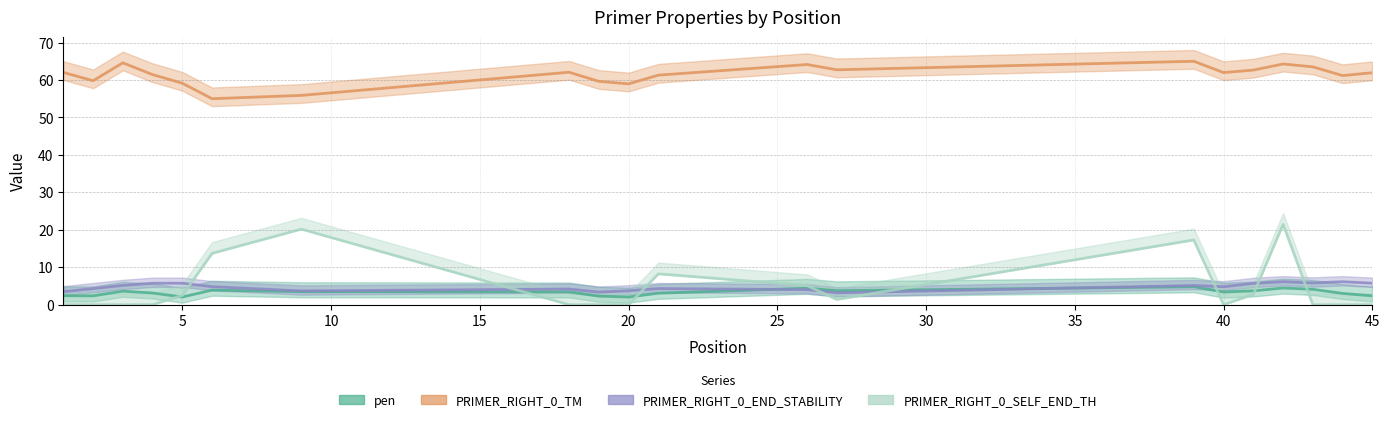

Reading right to left, list all the values displayed in this chart.

pen: 2.4	3.0	4.1	4.5	3.7	3.4	4.8	3.7	4.4	3.1	2.0	2.3	3.4	3.5	3.9	2.0	3.1	3.6	2.4	2.4
PRIMER_RIGHT_0_TM: 61.9	61.2	63.5	64.3	62.6	62.0	65.0	62.7	64.1	61.3	59.0	59.6	62.1	55.9	55.0	59.1	61.4	64.6	59.8	62.0
PRIMER_RIGHT_0_END_STABILITY: 5.7	6.1	5.8	6.1	5.7	4.8	5.1	3.2	4.0	4.3	3.7	3.4	4.2	3.7	4.8	5.7	5.7	5.1	4.3	3.5
PRIMER_RIGHT_0_SELF_END_TH: 0.0	0.0	0.0	21.5	2.8	0.0	17.3	1.4	5.1	8.2	0.0	0.0	0.0	20.2	13.7	2.5	0.0	0.0	0.0	0.0